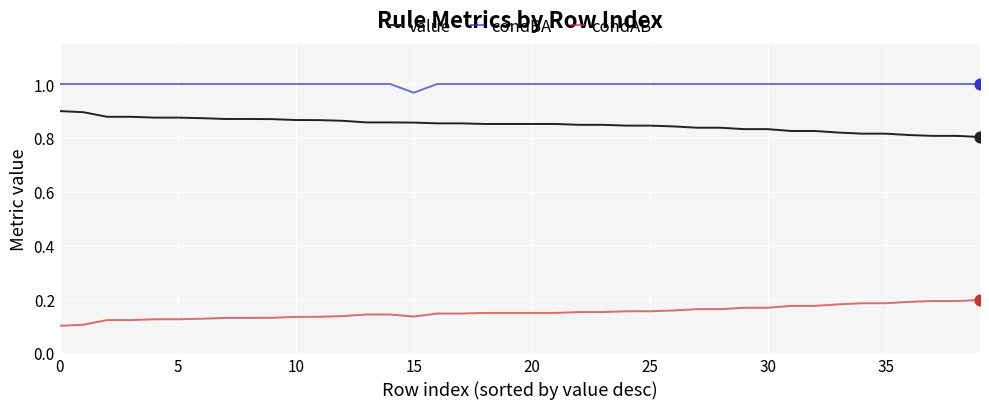

List the series in order of their peak value, lowest first.

condAB, value, condBA